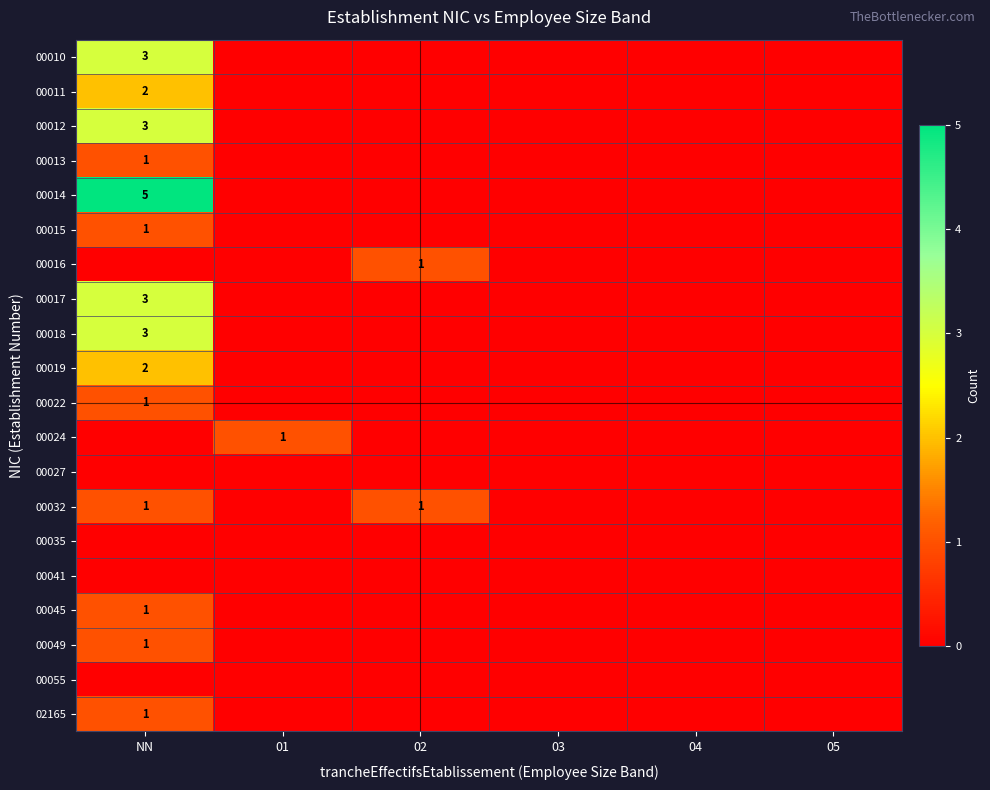

At which category is the sum across all series the highest?

NN